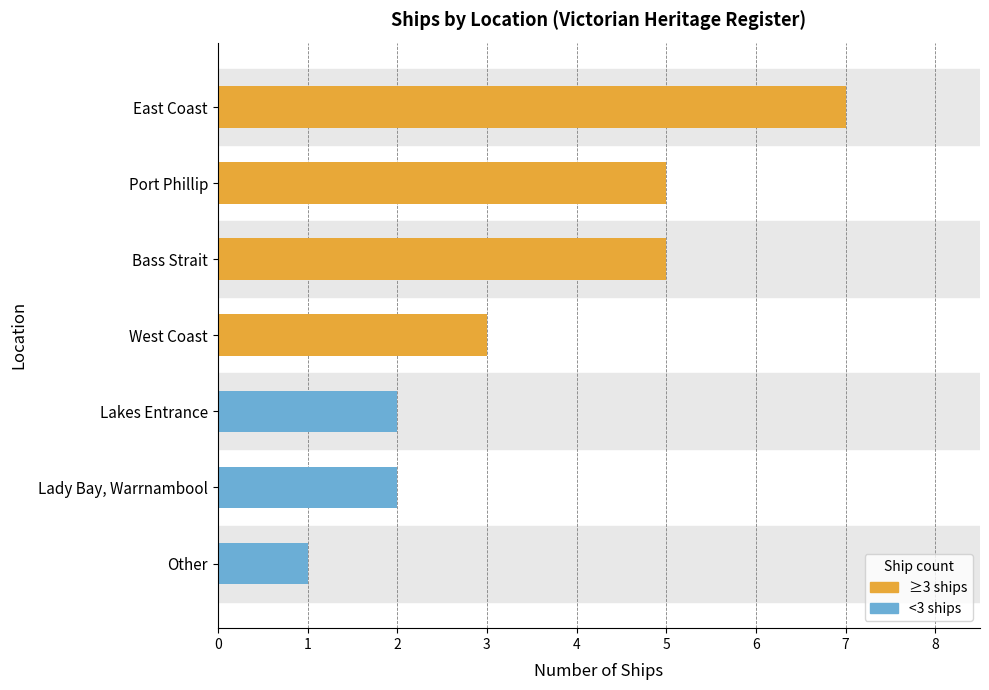

What is the label of the 7th bar from the bottom?

East Coast